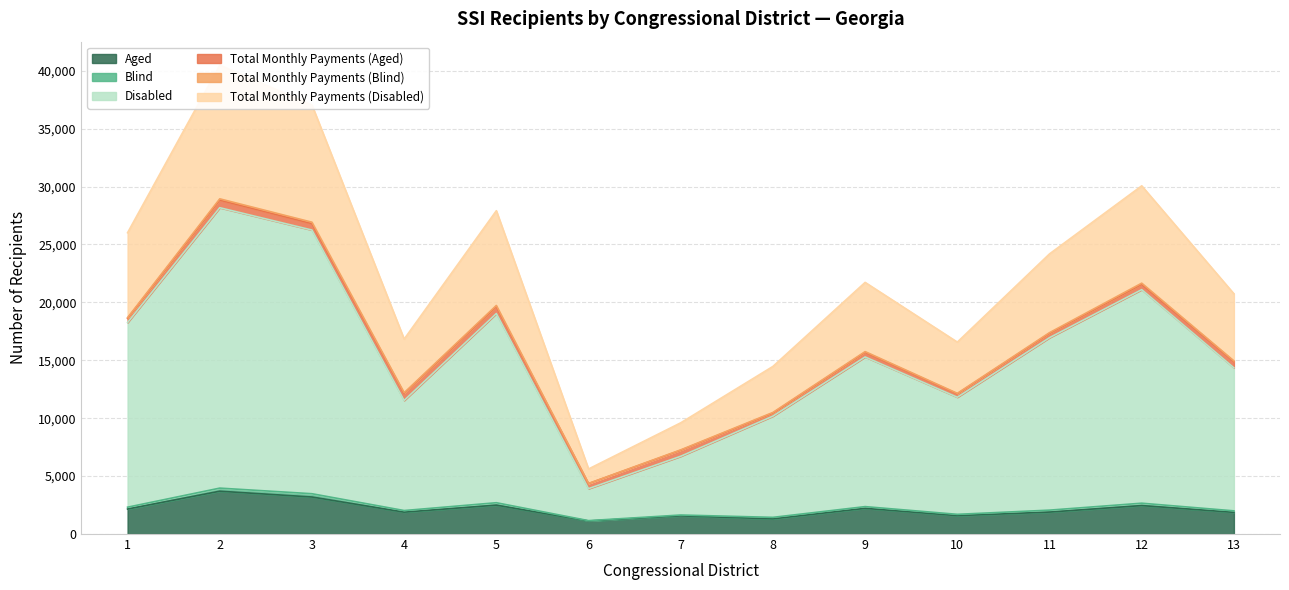

Which label corresponds to the smallest value in the chart?

6